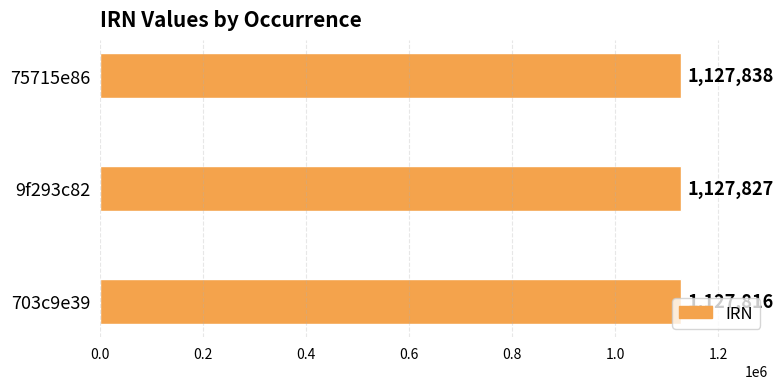

Rank the categories by value from highest to lowest.

75715e86, 9f293c82, 703c9e39